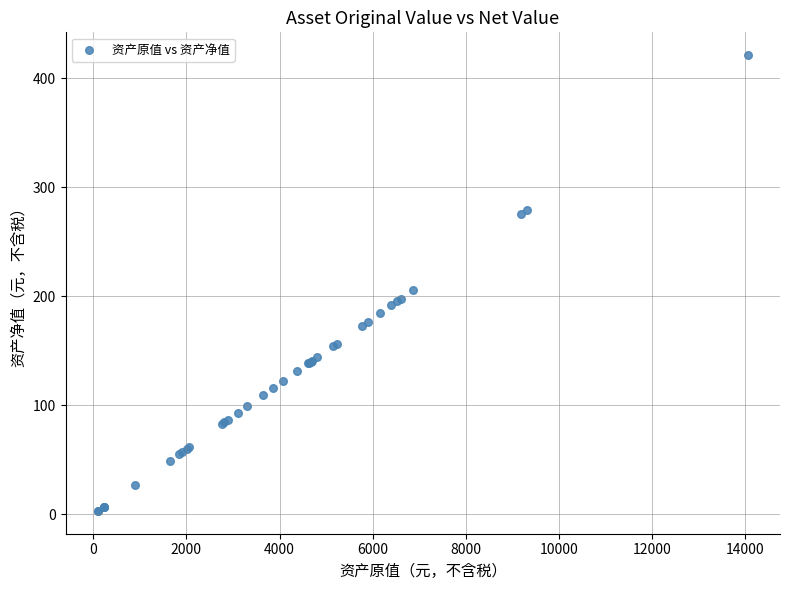

What Y value in the scatter plot is closest to 212?

206.2